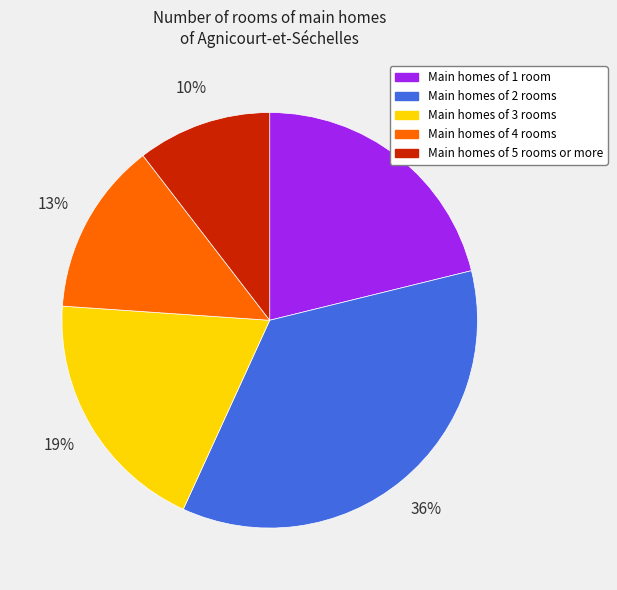

Does any single category account for the majority?

No